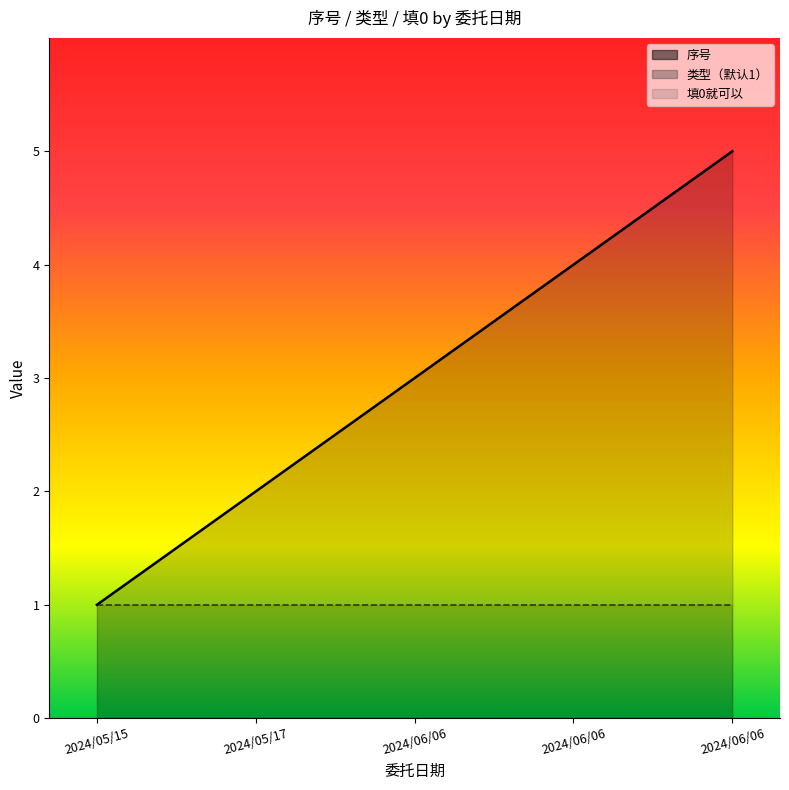

Reading left to right, what are all the values shown in this chart?

序号: 2024/05/15=1	2024/05/17=2	2024/06/06=3	2024/06/06=4	2024/06/06=5
类型: 2024/05/15=1	2024/05/17=1	2024/06/06=1	2024/06/06=1	2024/06/06=1
填0: 2024/05/15=0	2024/05/17=0	2024/06/06=0	2024/06/06=0	2024/06/06=0